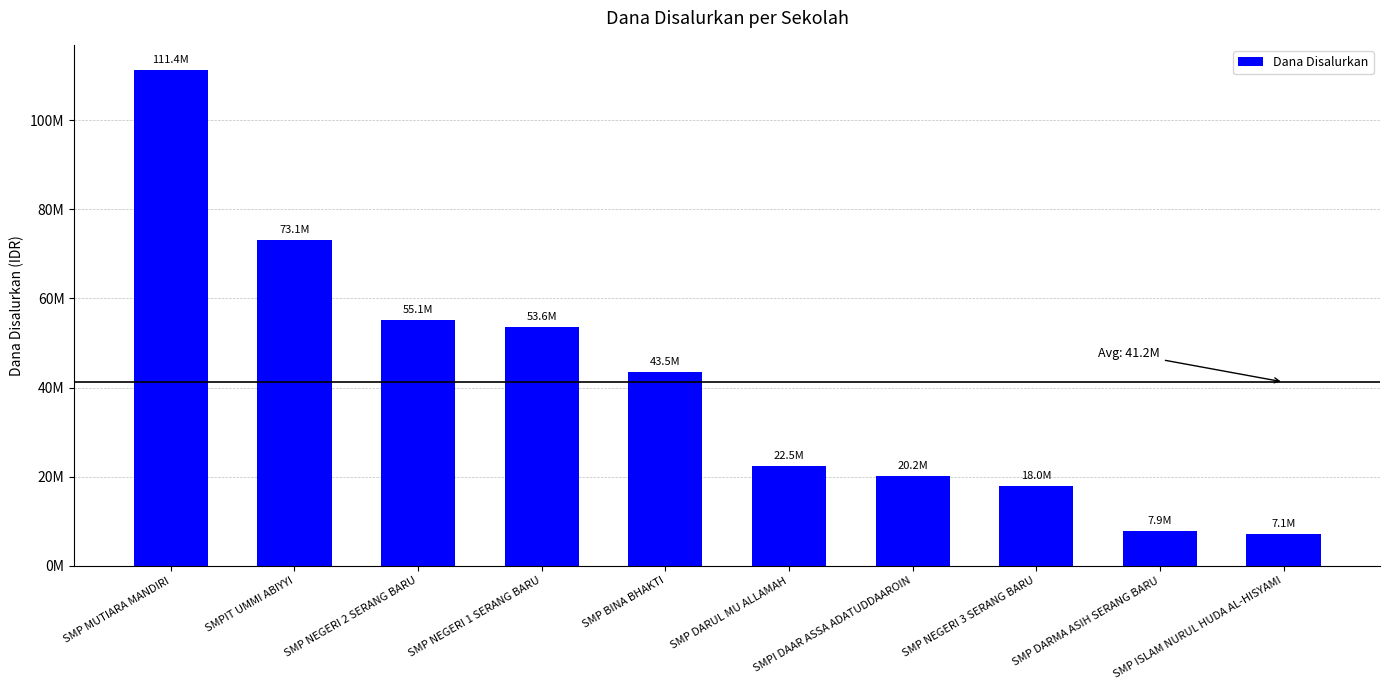

Is it true that the value at SMP BINA BHAKTI is 13148336?

False